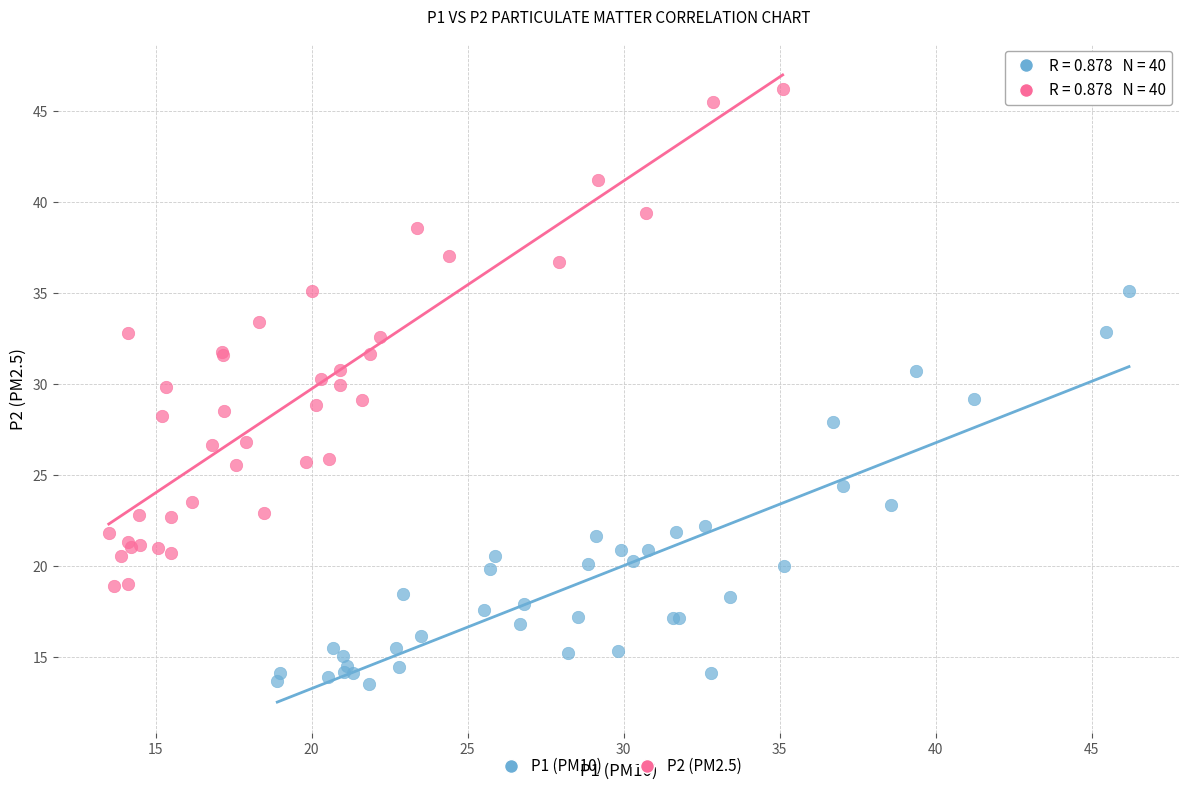

Which series contains the highest Y value?

P2 (PM2.5)